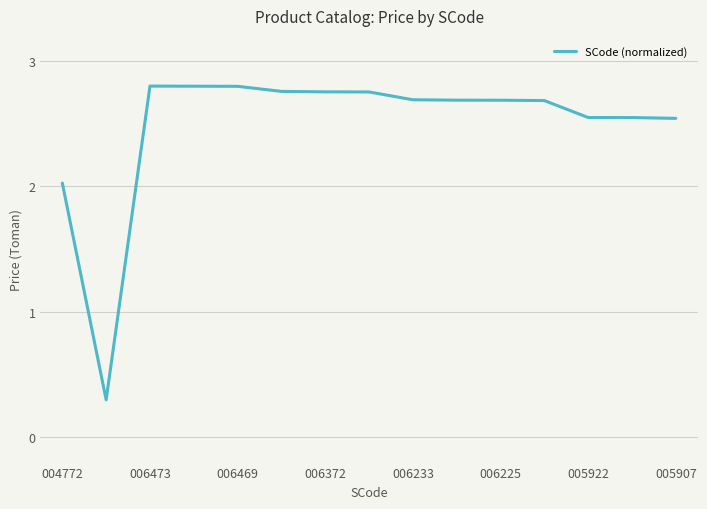

What is the smallest value displayed?

0.3